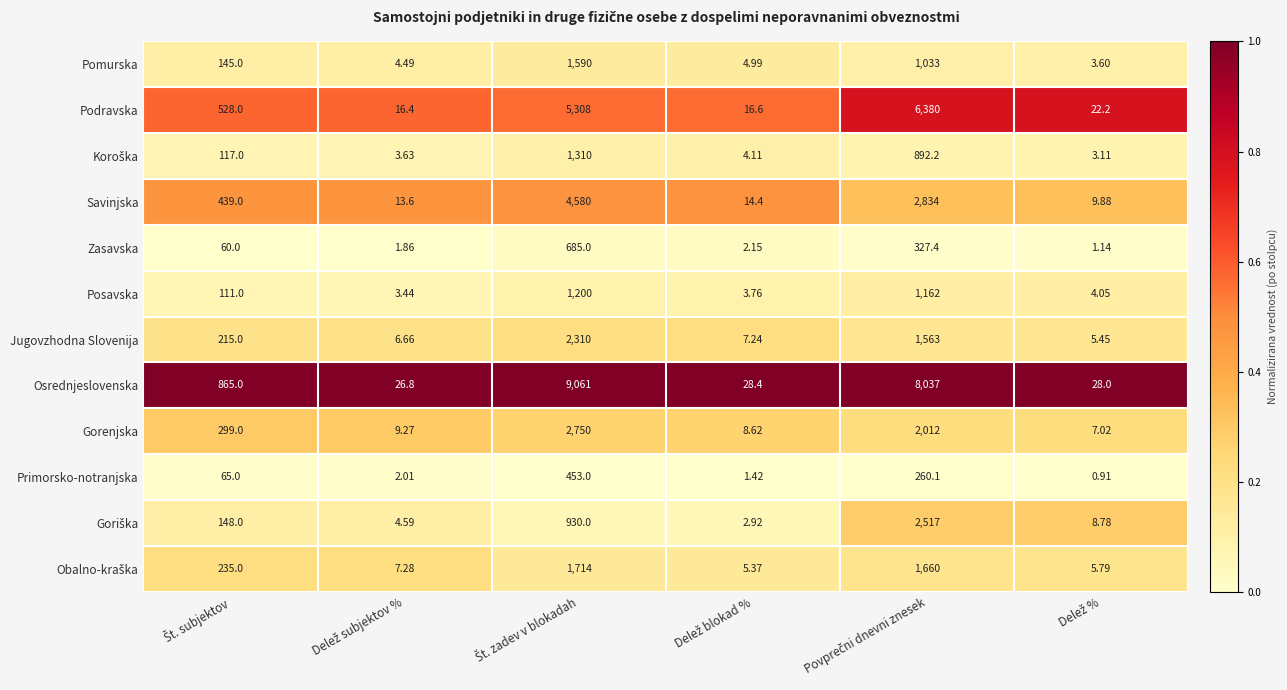

Which series has the largest total across all categories?

Osrednjeslovenska